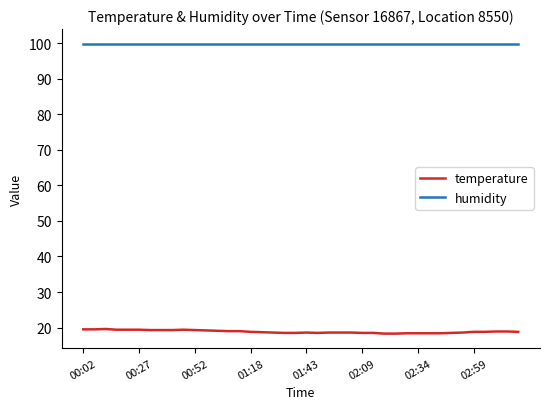

List the series in order of their overall mean, lowest first.

temperature, humidity